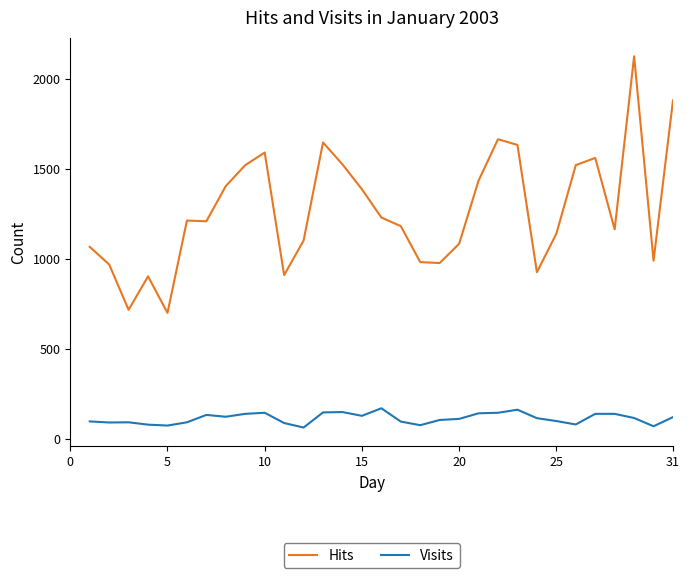

What are all the series names shown in the legend?

Hits, Visits